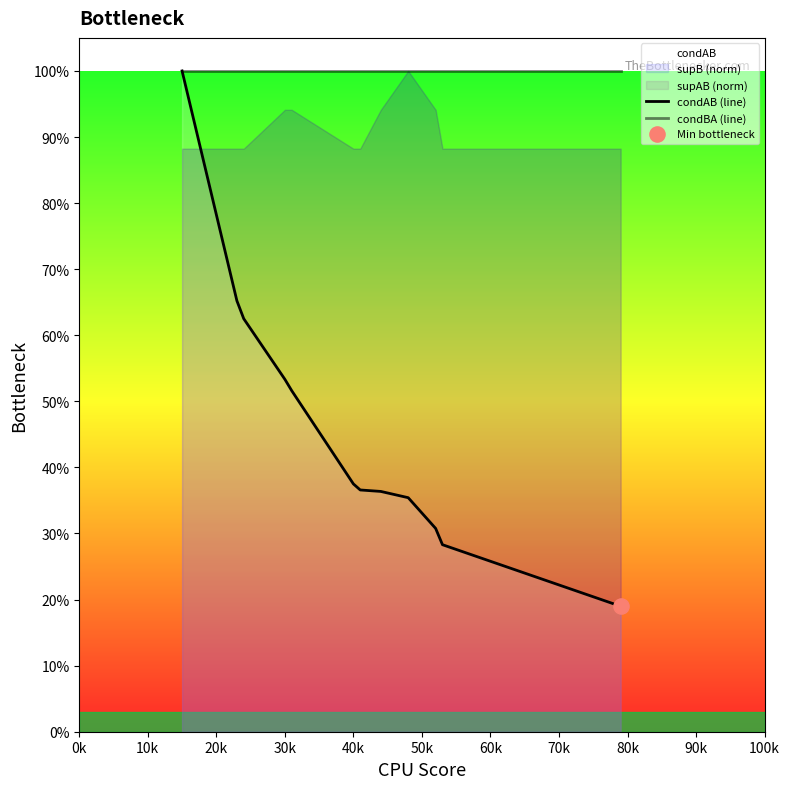

Is the value of condAB (line) at 100k greater than the value of condBA (line) at 100k?

No